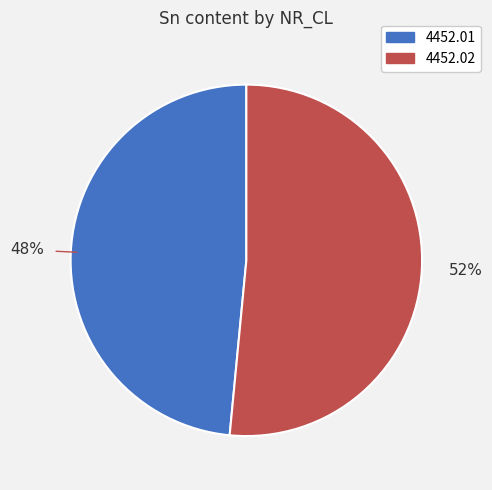

Count the number of slices in the pie.

2